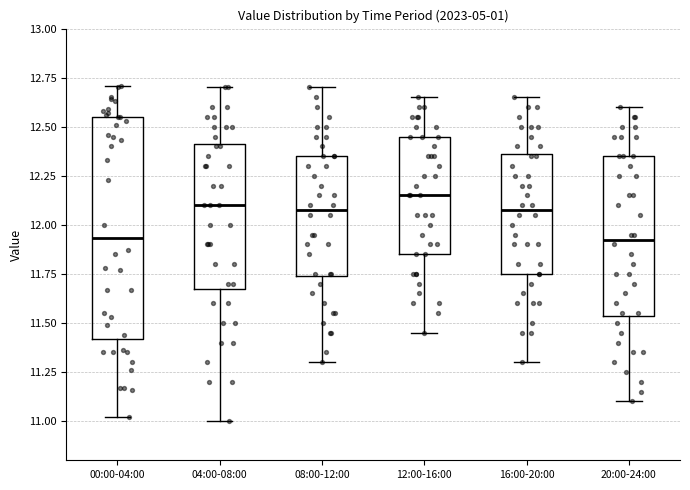

Reading left to right, read every box against the y-axis: the position of its median line, the range the box covers, and the ends of its whiskers. The values are not printed on the chart, so give them approximately, as read against the axis.

00:00-04:00: median 11.95, box 11.40 to 12.55, whiskers 11.00 to 12.70
04:00-08:00: median 12.10, box 11.70 to 12.40, whiskers 11.00 to 12.70
08:00-12:00: median 12.10, box 11.75 to 12.35, whiskers 11.30 to 12.70
12:00-16:00: median 12.15, box 11.85 to 12.45, whiskers 11.45 to 12.65
16:00-20:00: median 12.10, box 11.75 to 12.35, whiskers 11.30 to 12.65
20:00-24:00: median 11.95, box 11.55 to 12.35, whiskers 11.10 to 12.60